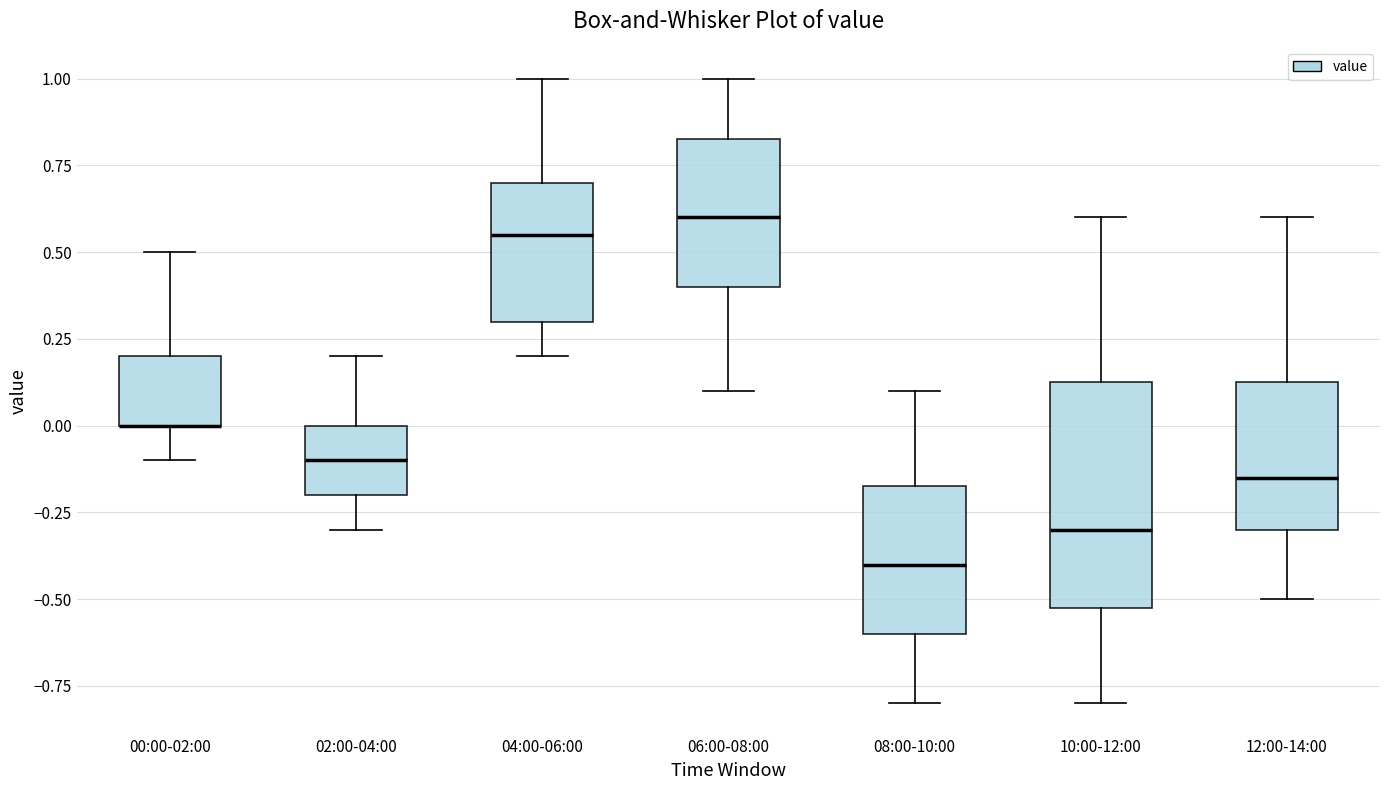

Comparing the boxes themselves (not the whiskers), which one is the tallest?

10:00-12:00